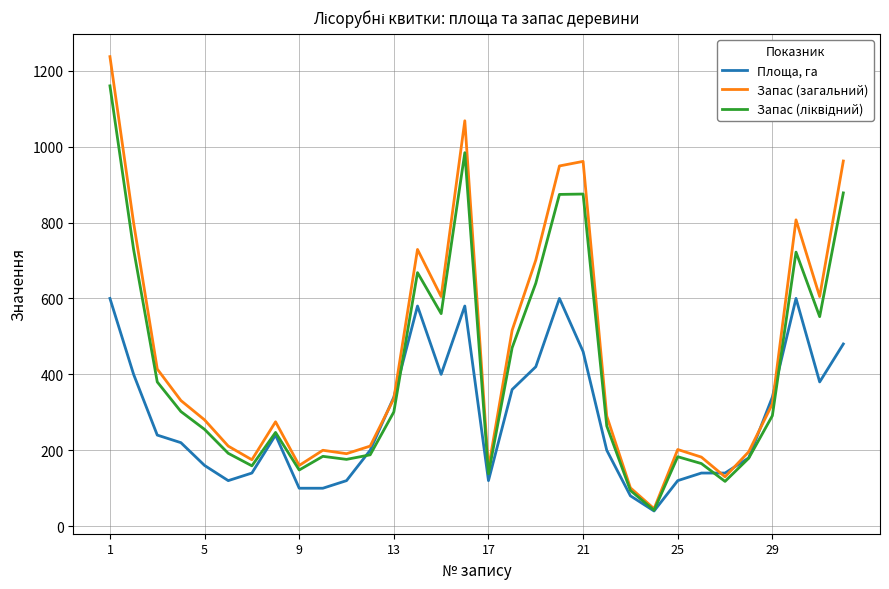

What is the highest value of the Площа, га series?

600.0